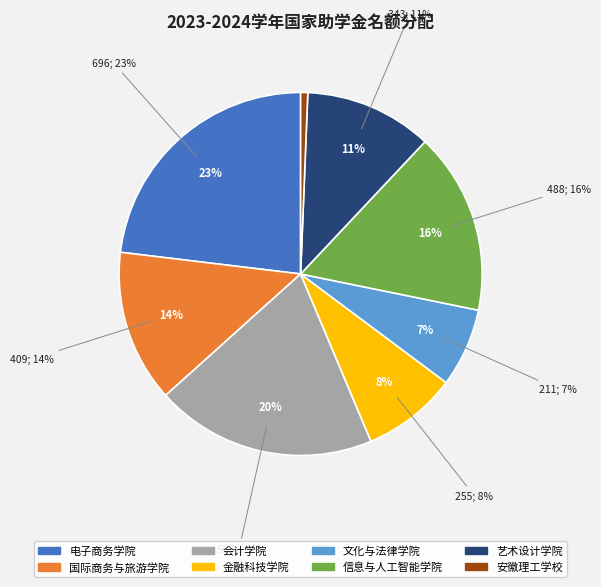

Is it true that 文化与法律学院 is 22% of the pie?

False